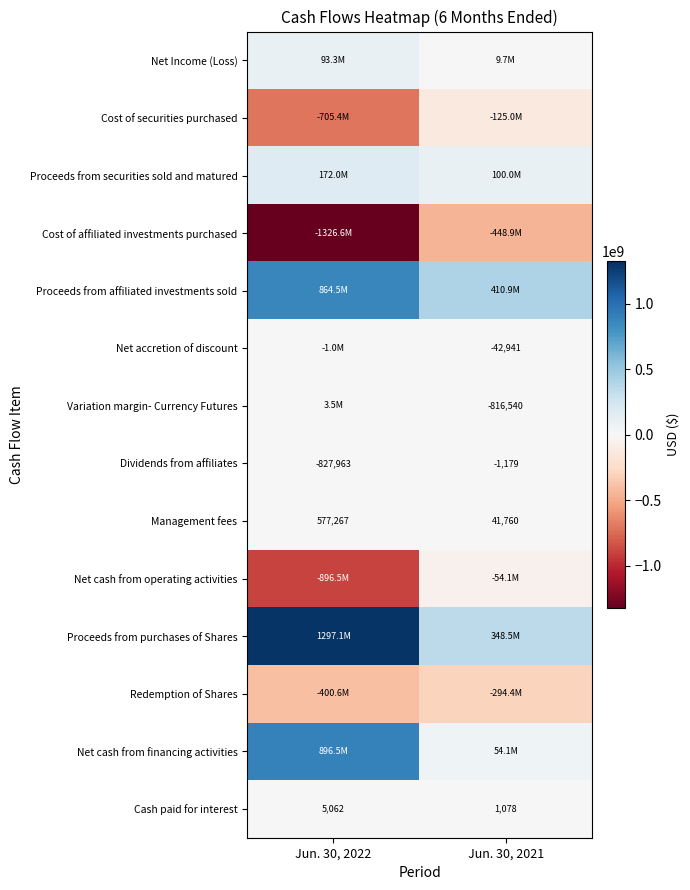

What is the sum of all Cash paid for interest values?

6140